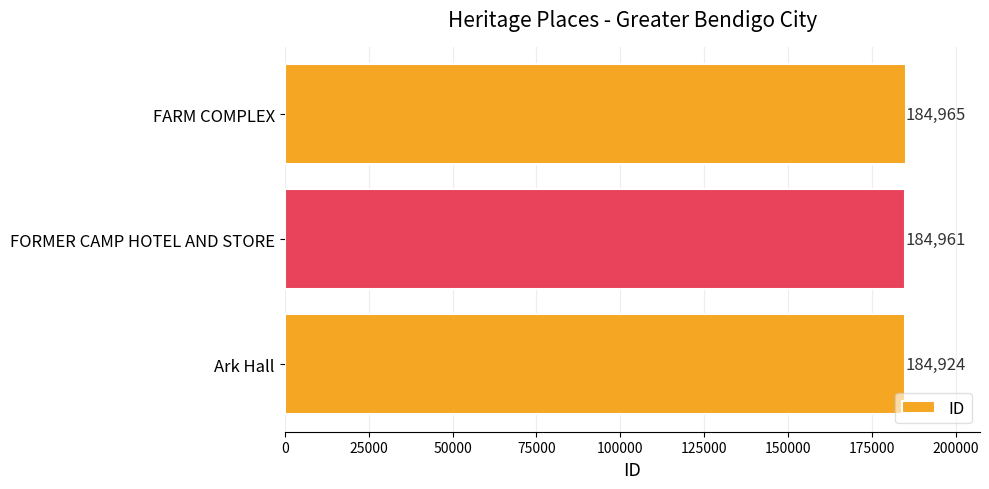

True or false: the data shows 89820 at FARM COMPLEX.

False